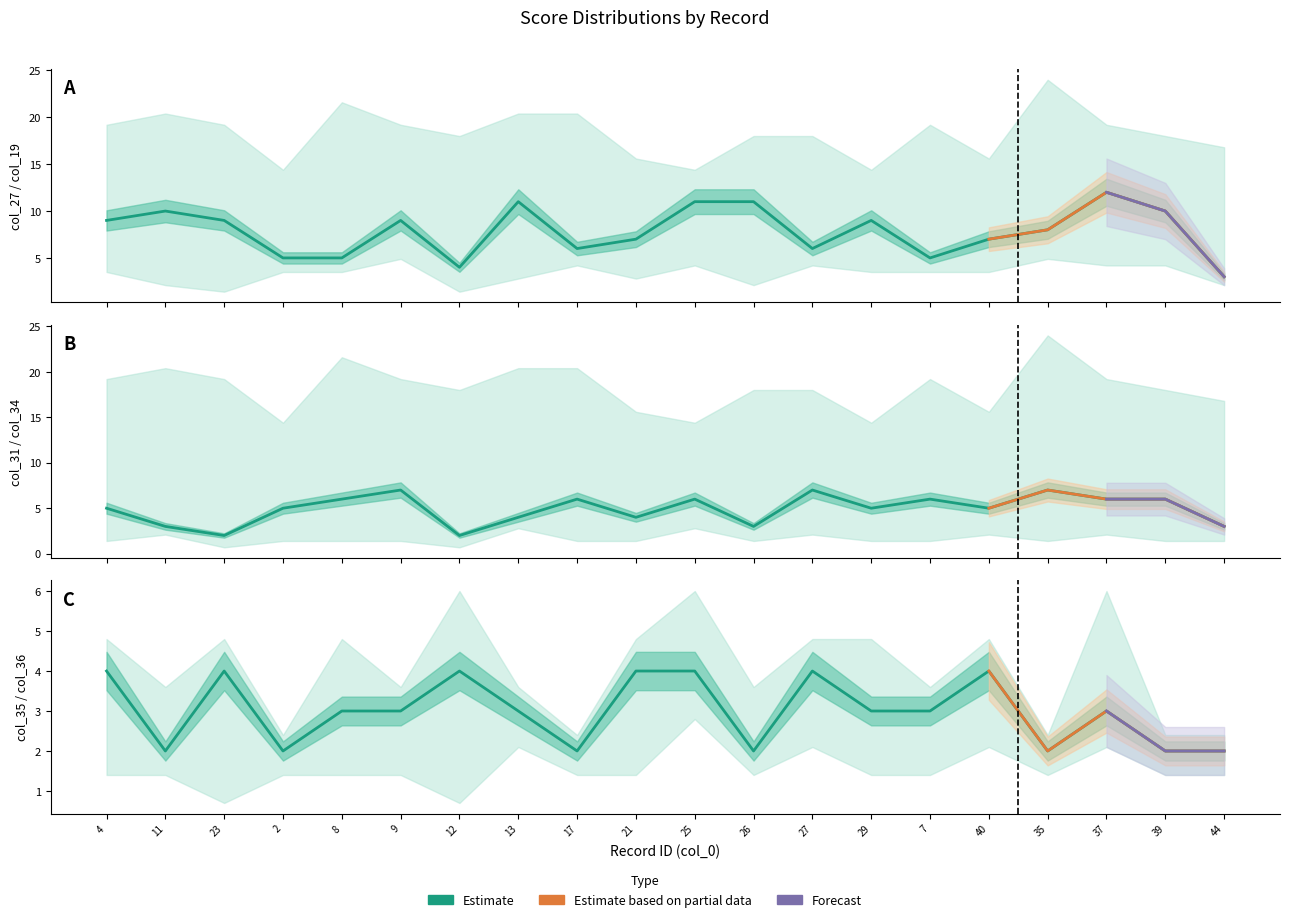

What is the maximum value shown in the chart?

12